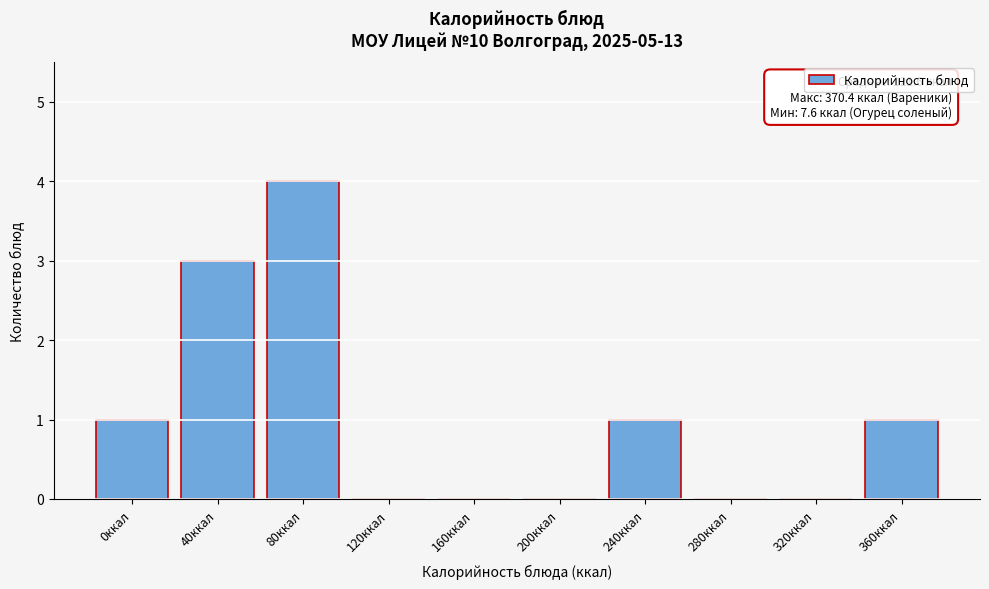

Reading right to left, extract all data points from this chart.

360ккал=1	320ккал=0	280ккал=0	240ккал=1	200ккал=0	160ккал=0	120ккал=0	80ккал=4	40ккал=3	0ккал=1